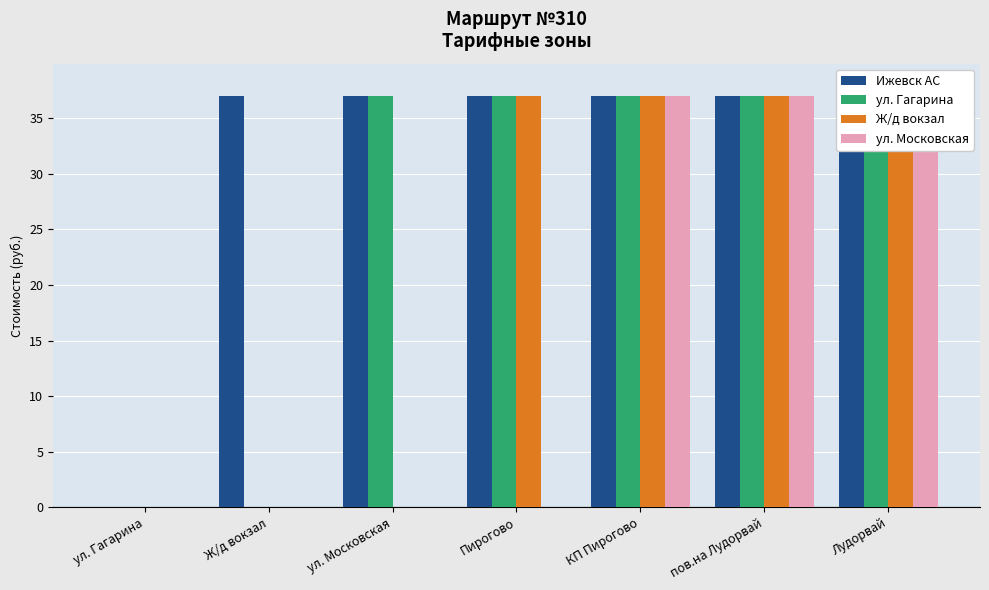

Rank the categories by Ж/д вокзал value from highest to lowest.

Пирогово, КП Пирогово, пов.на Лудорвай, Лудорвай, ул. Гагарина, Ж/д вокзал, ул. Московская